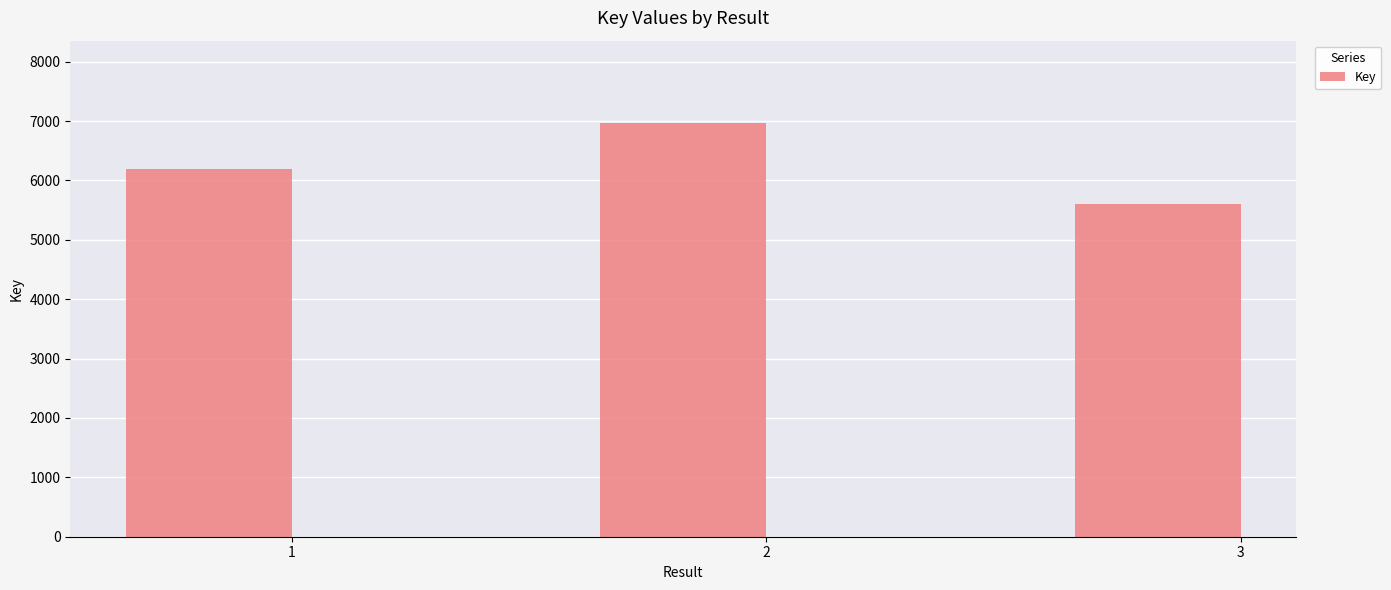

How many bars are there in total?

3